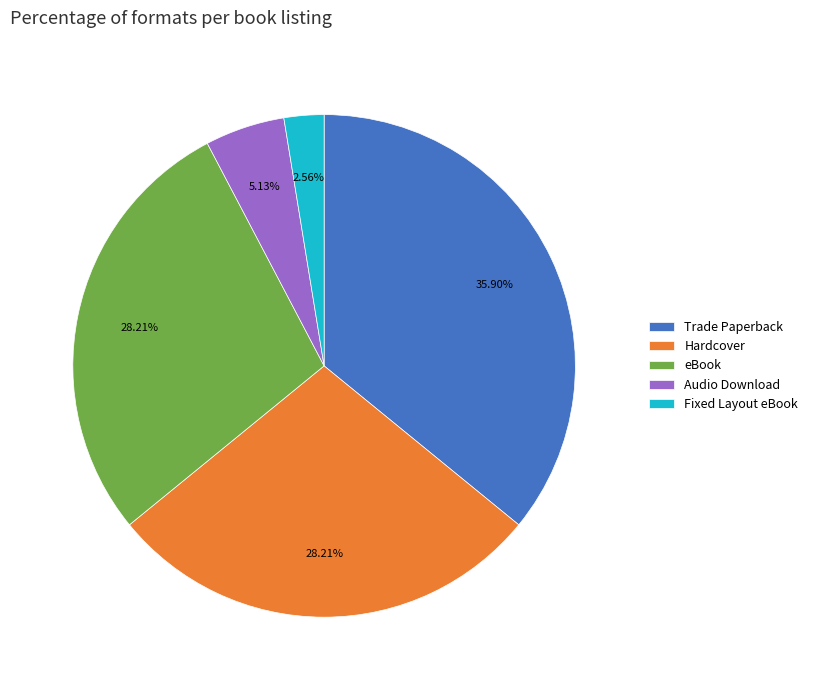

What is the ratio of the value at eBook to the value at Hardcover?

1.0